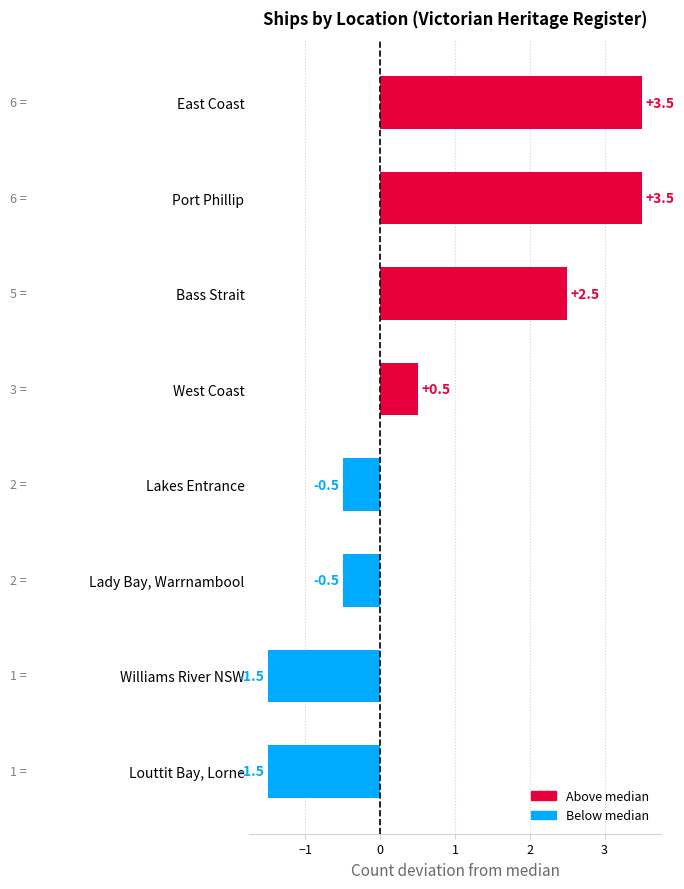

Between Bass Strait and Louttit Bay, Lorne, which is larger?

Bass Strait